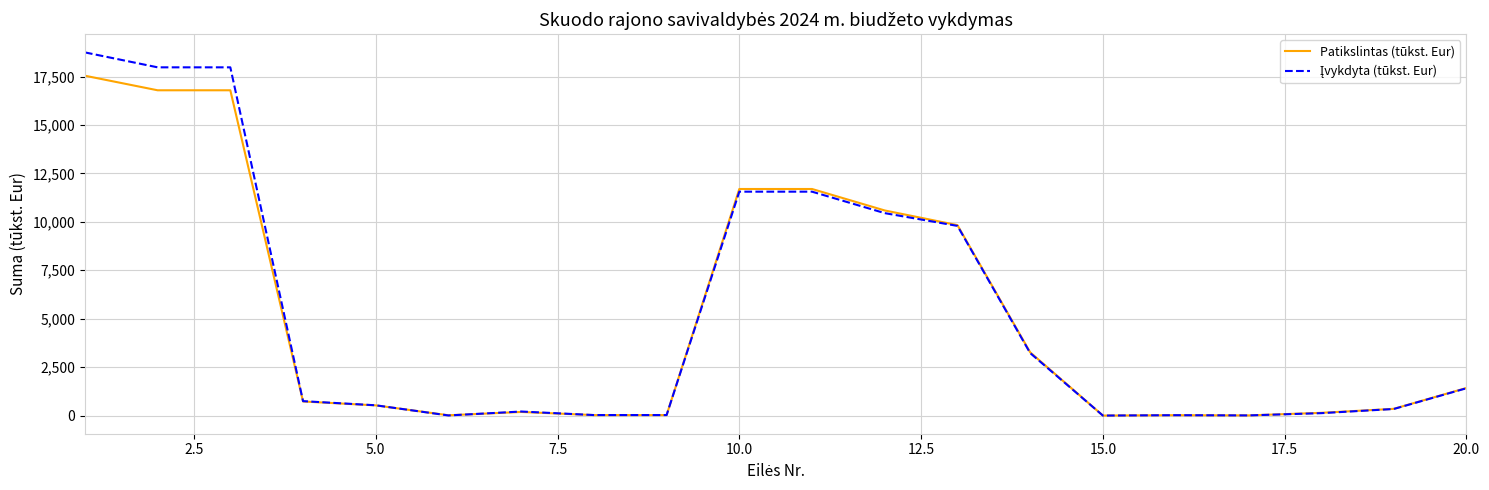

List the series in order of their overall mean, lowest first.

Patikslintas (tūkst. Eur), Įvykdyta (tūkst. Eur)